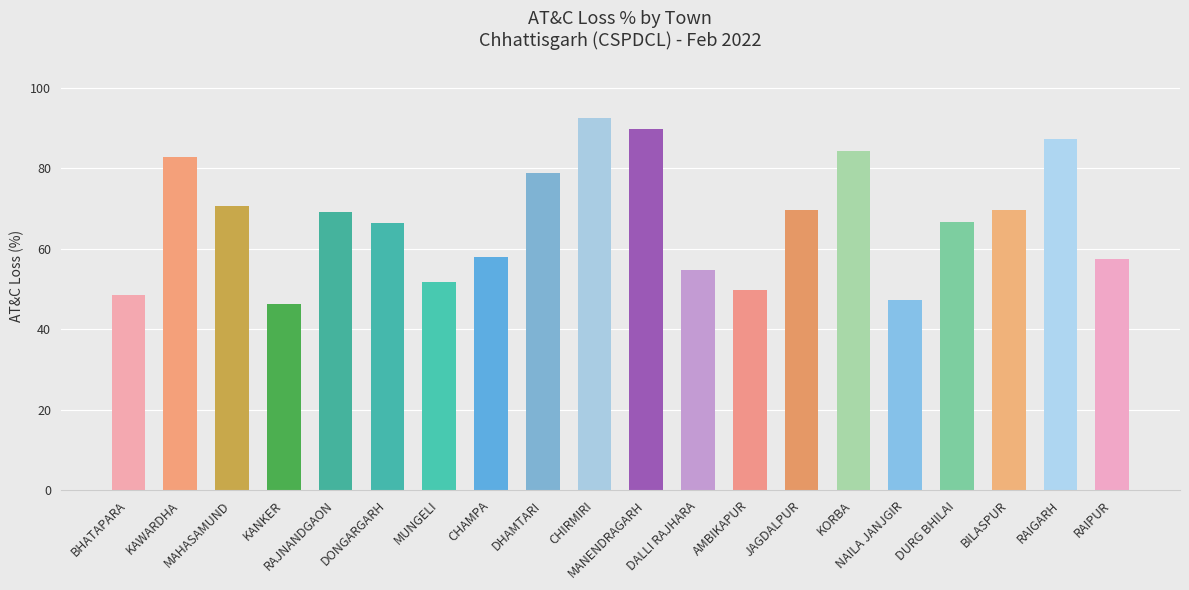

Does the chart contain stacked bars?

No